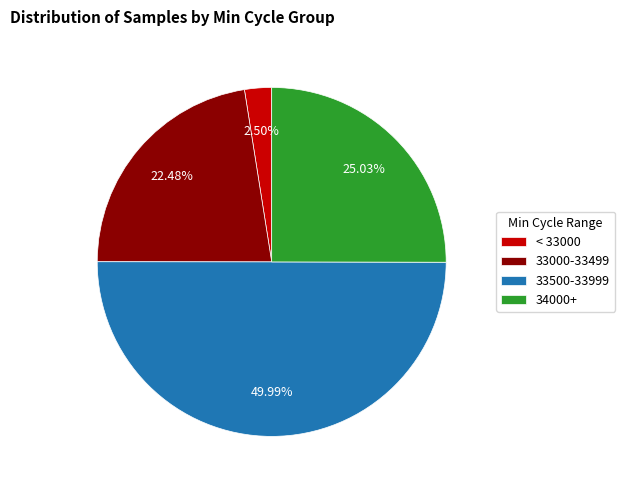

What is the smallest slice in the pie chart?

< 33000